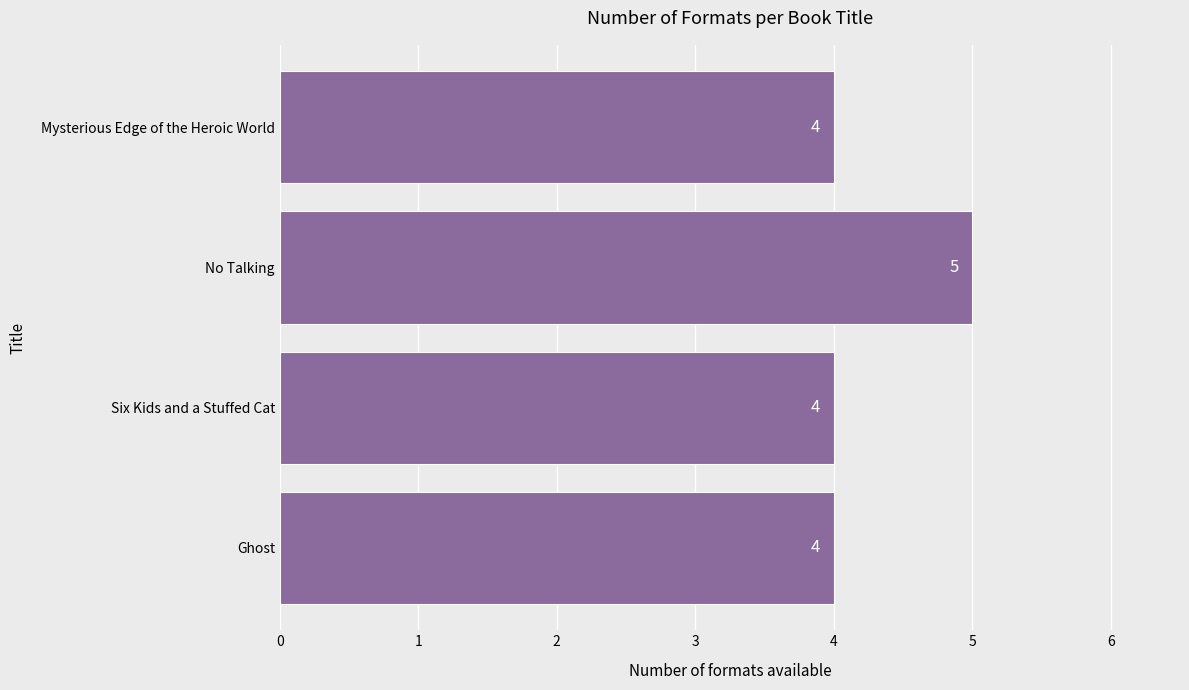

What is the maximum value shown in the chart?

5